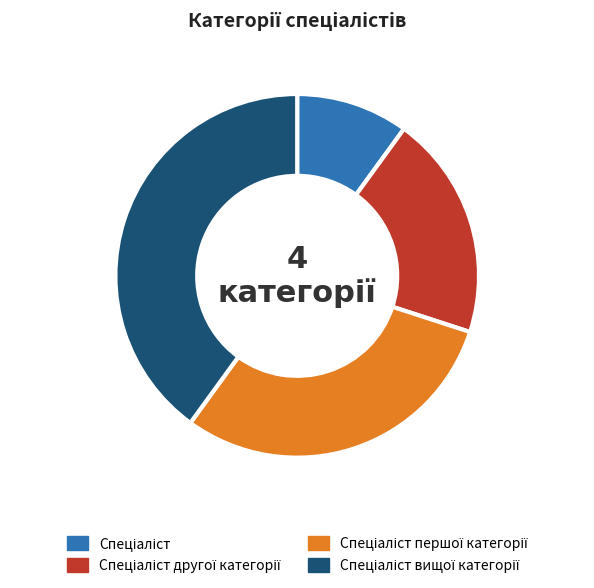

Does any single category account for the majority?

No